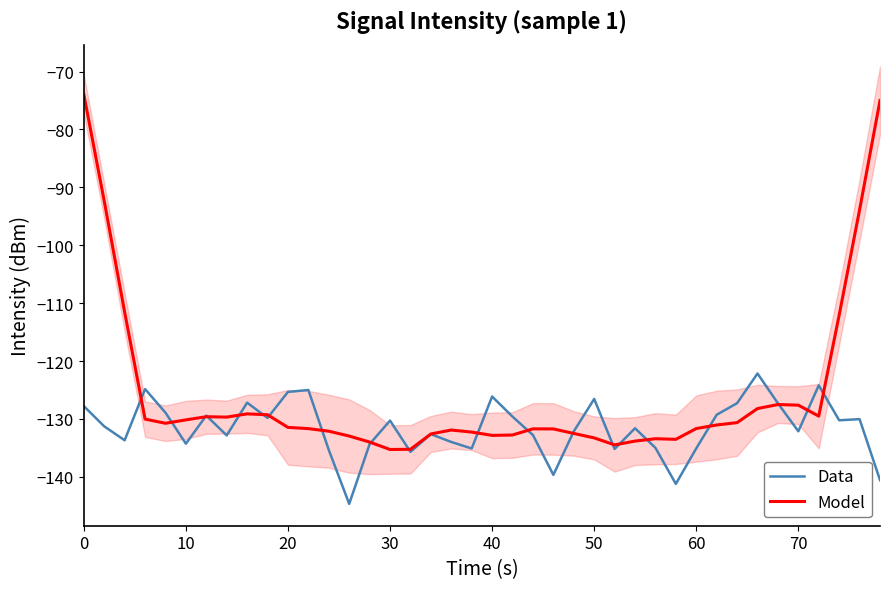

Which series has the largest total across all categories?

Model